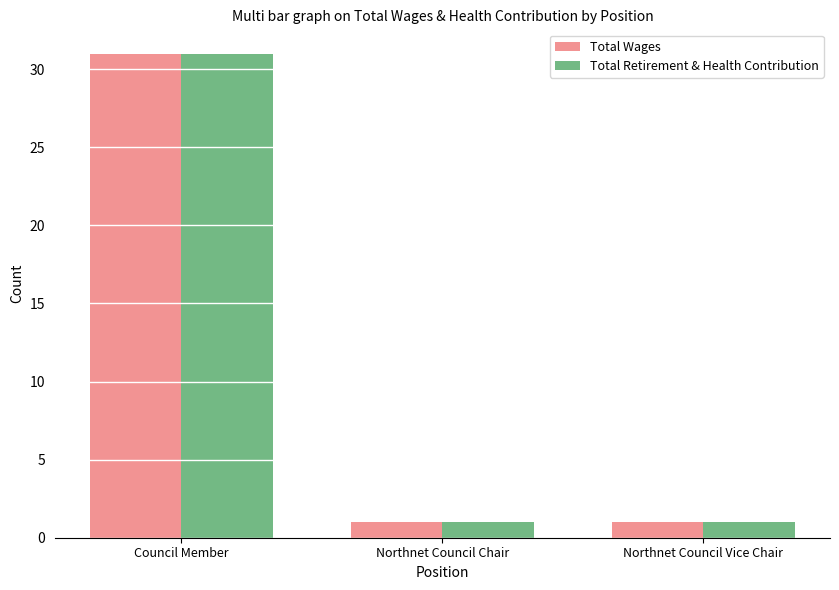

What is the minimum value shown in the chart?

1